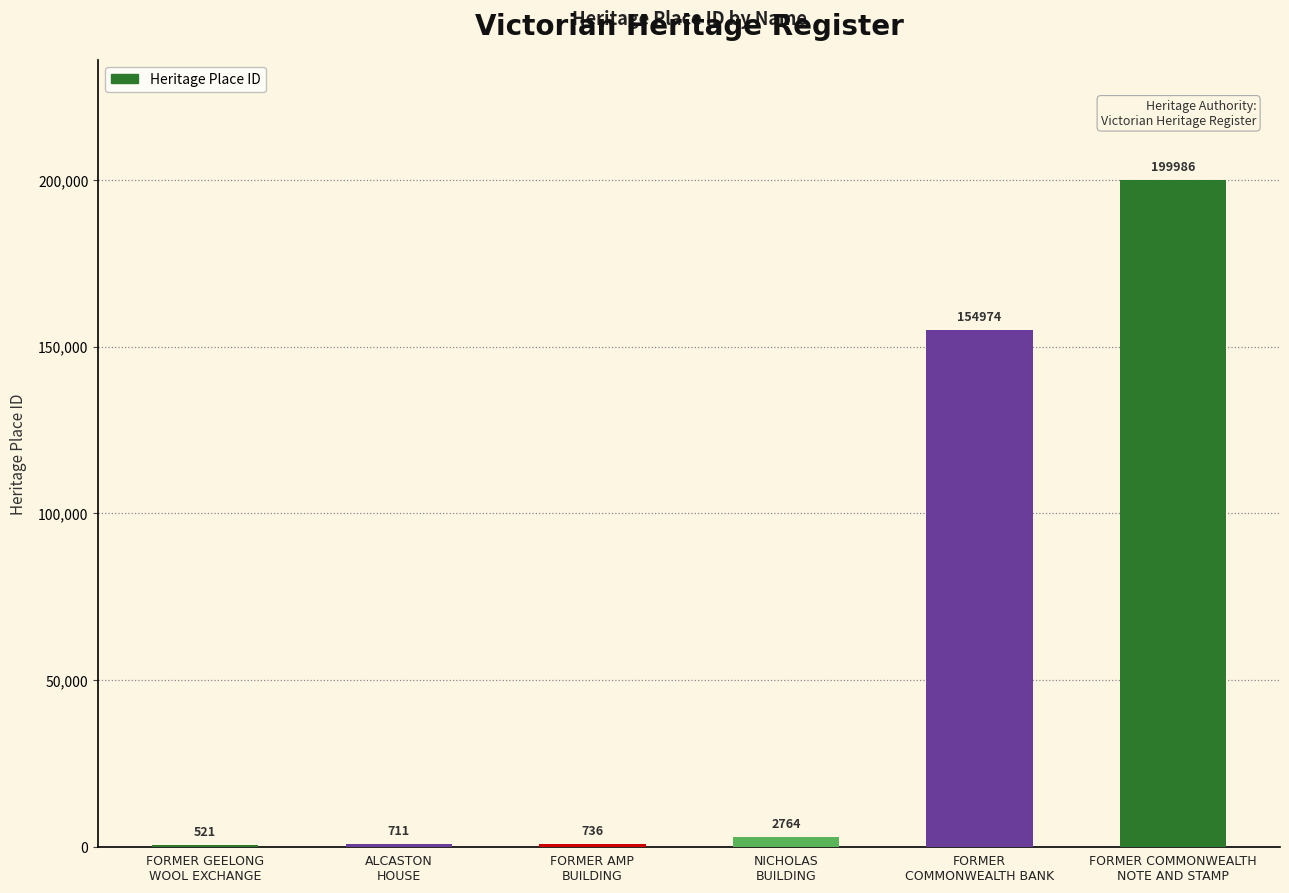

Count the number of categories in the chart.

6